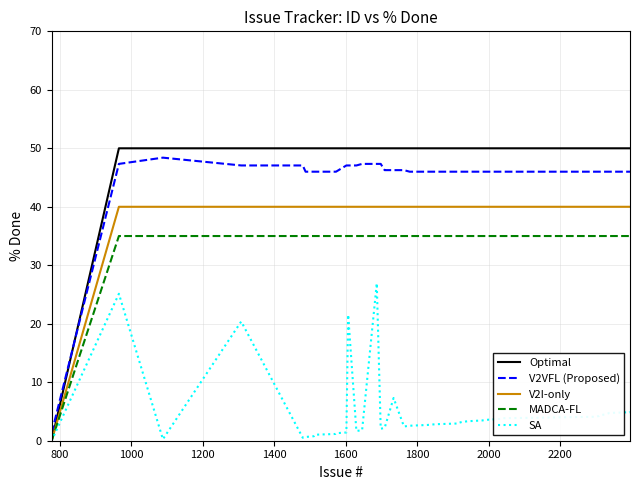

Which series has the largest total across all categories?

Optimal